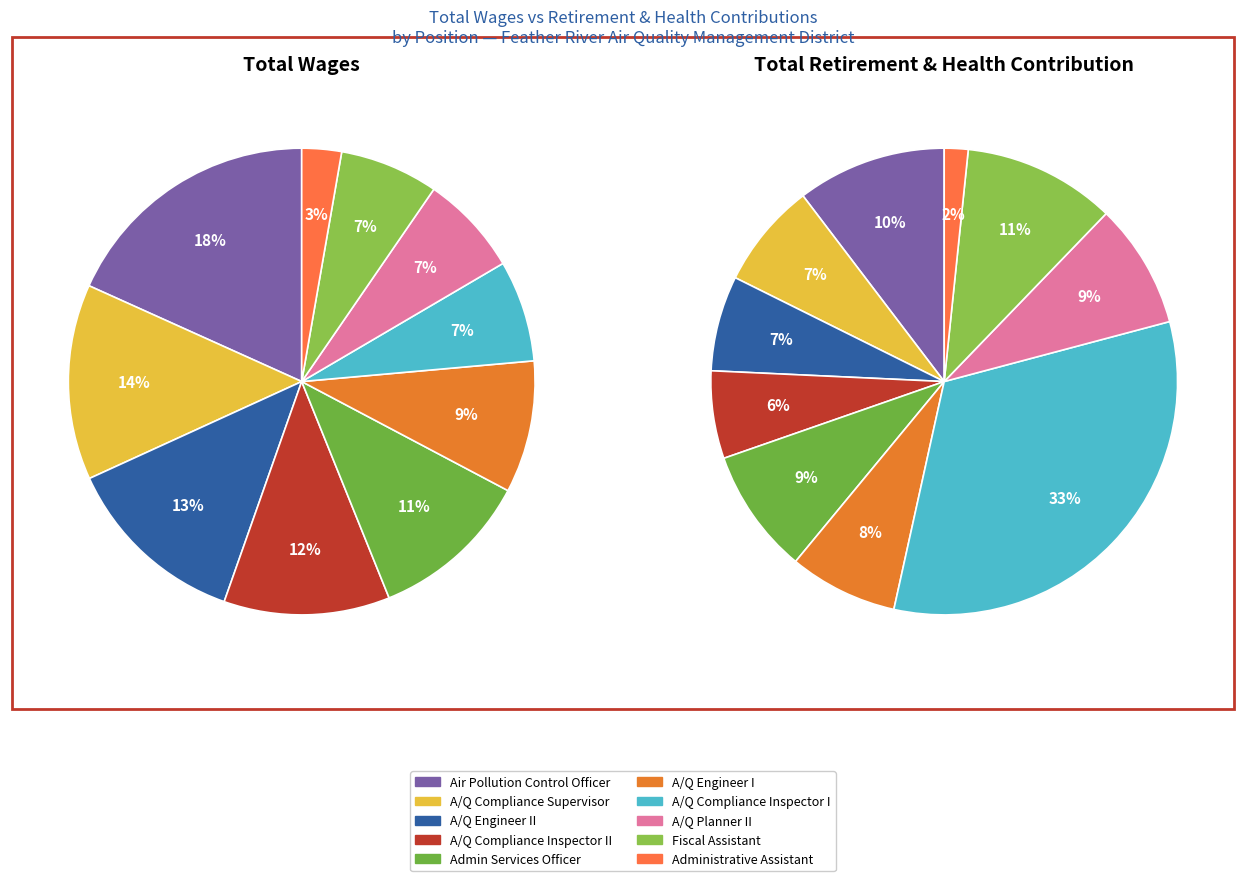

How many segments does this pie chart have?

10